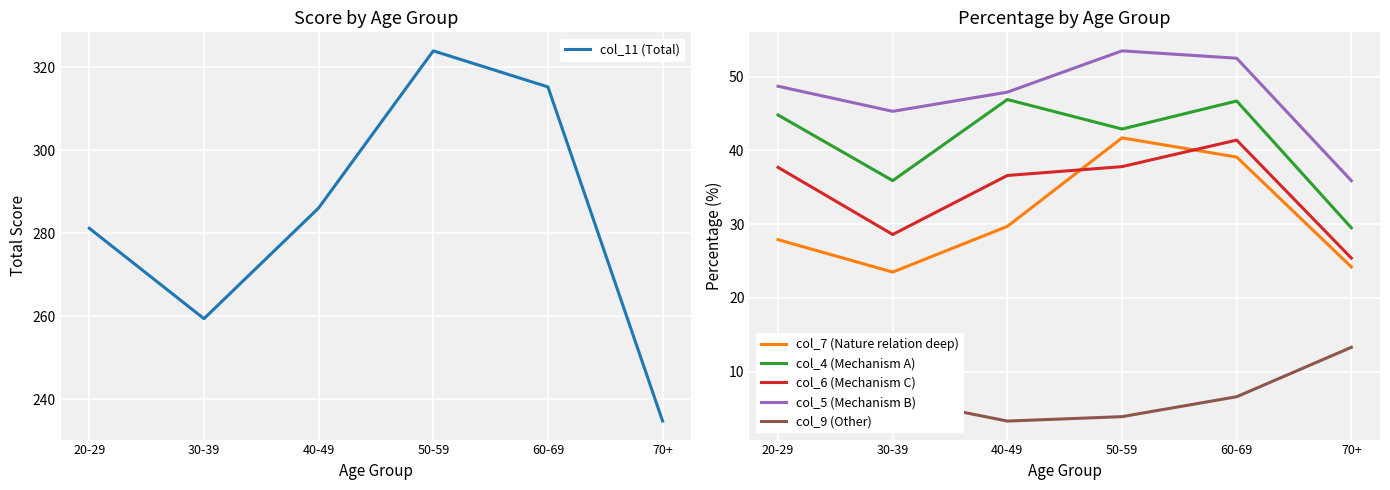

Where is the first local maximum for col_4 (Mechanism A)?

40-49